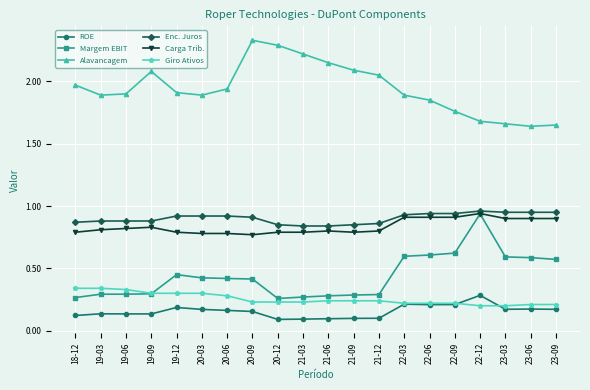

Which category has the highest value in the Margem EBIT series?

22-12